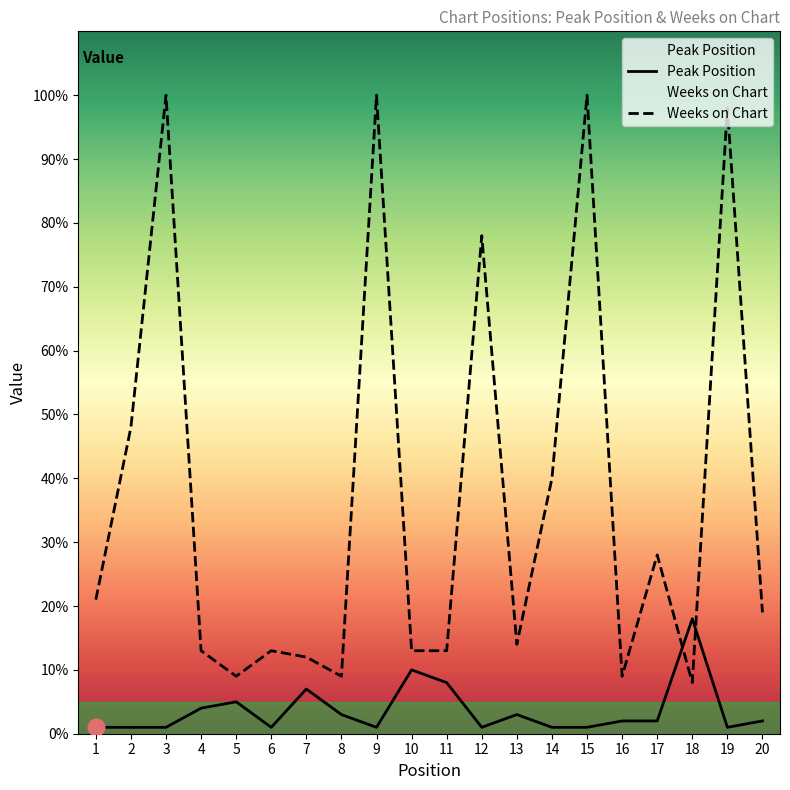

After their last crossing, which series has the higher values: Peak Position or Weeks on Chart?

Weeks on Chart